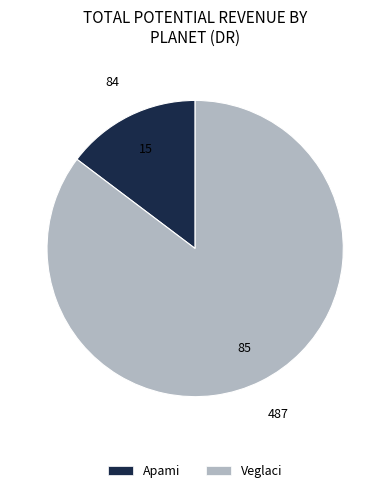

Which slice is the smallest?

Apami